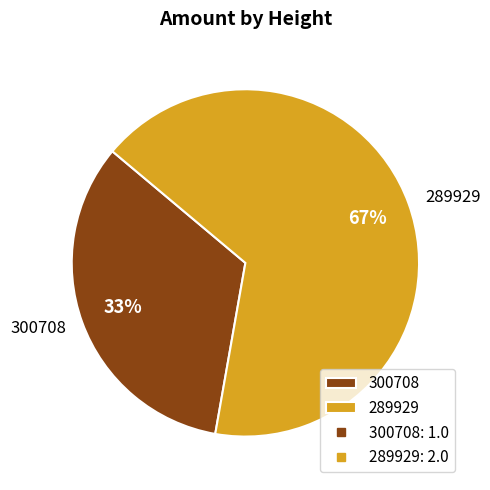

Combined, do 289929 and 300708 account for over 50%?

Yes